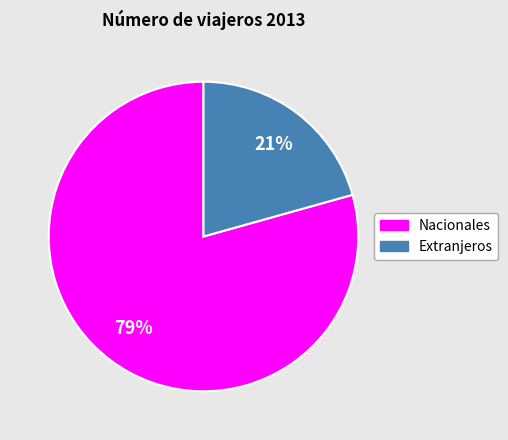

Count the number of slices in the pie.

2